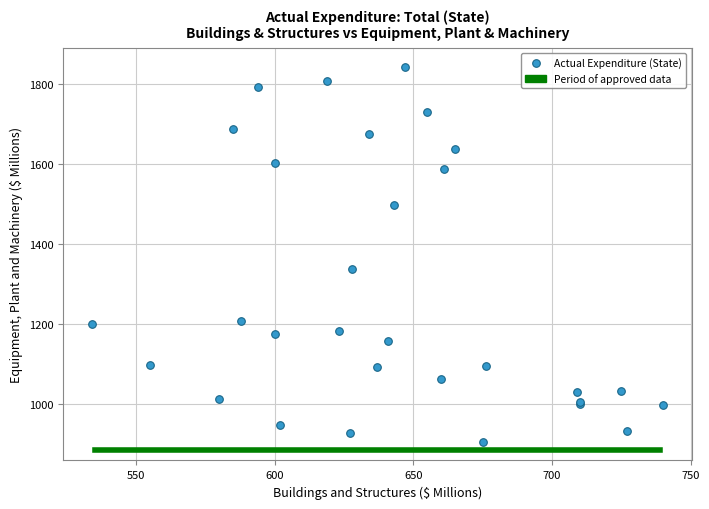

What Y value in the scatter plot is closest to 1374?

1338